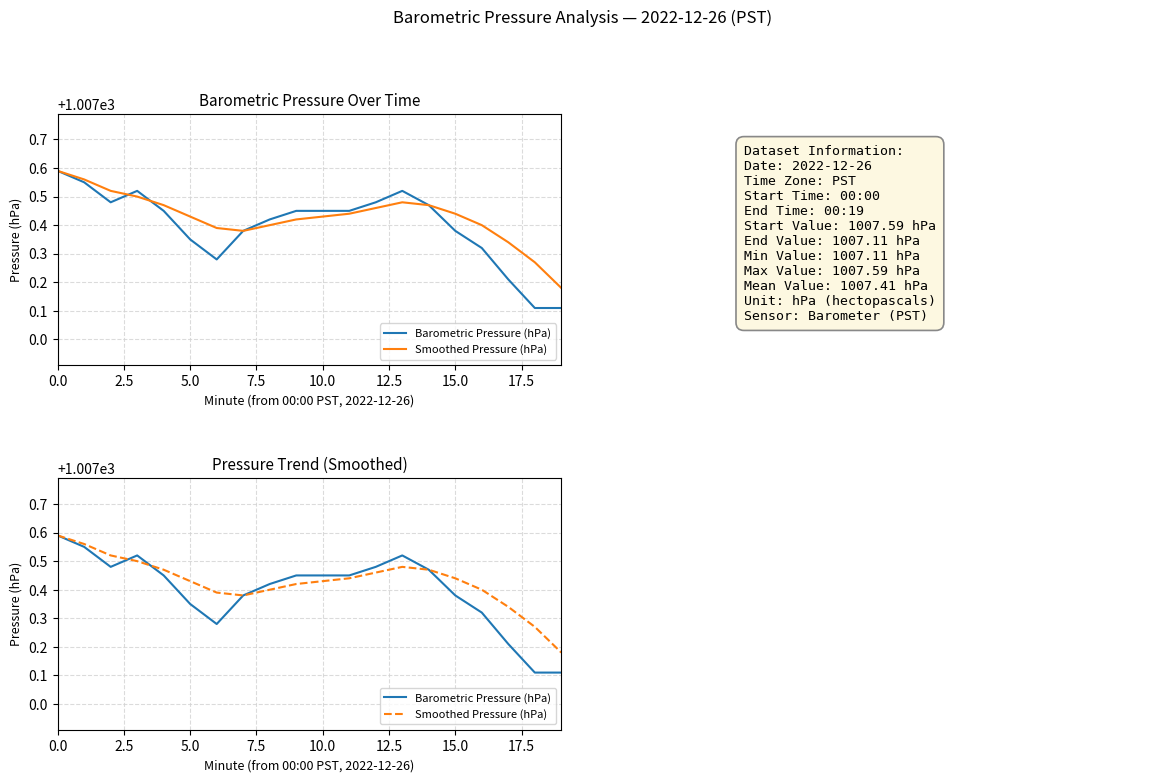

What is the lowest value of the Smoothed Pressure (hPa) series?

1007.2